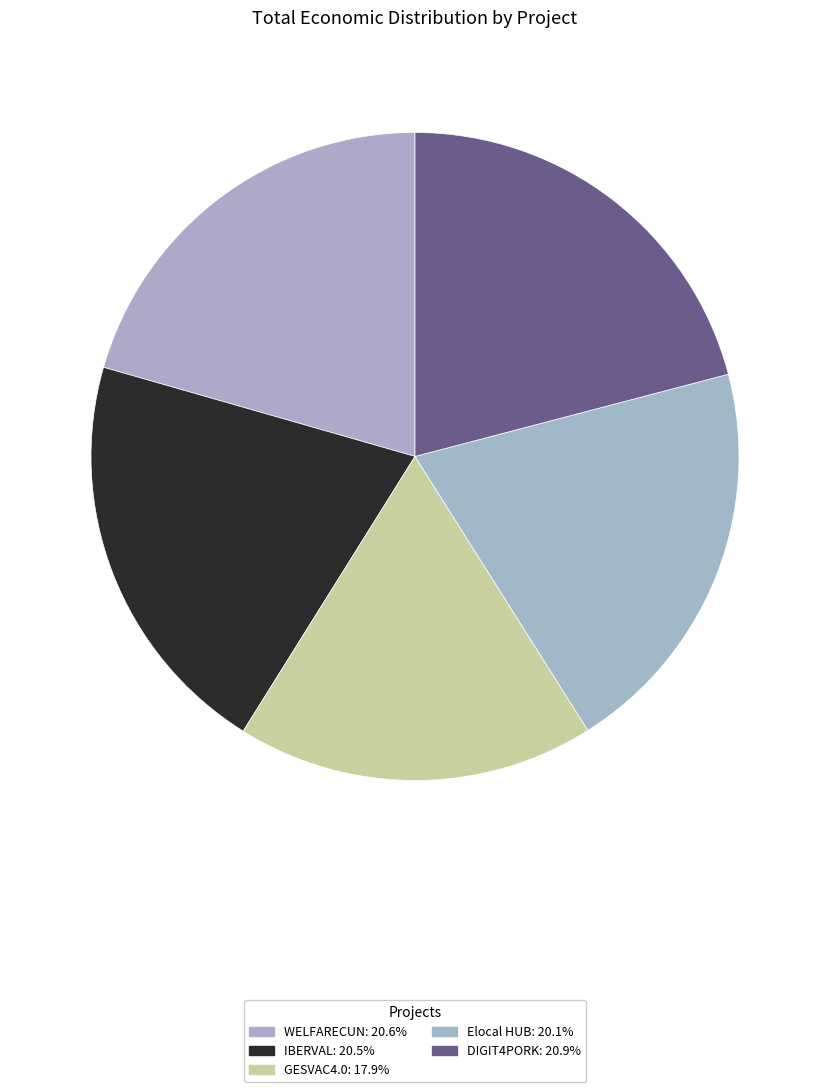

What percentage is the DIGIT4PORK slice, to the nearest percent?

21%